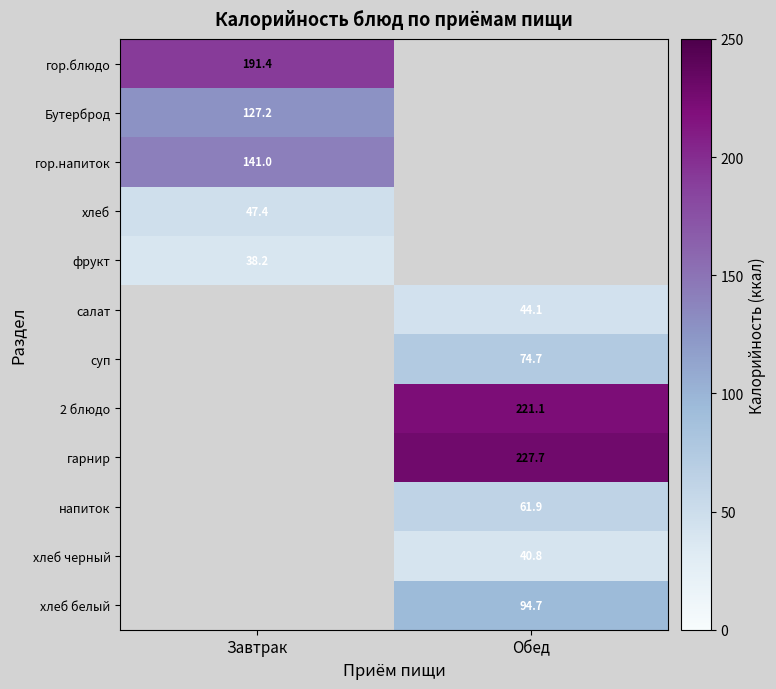

Is it true that напиток equals 61.9 at Обед?

True